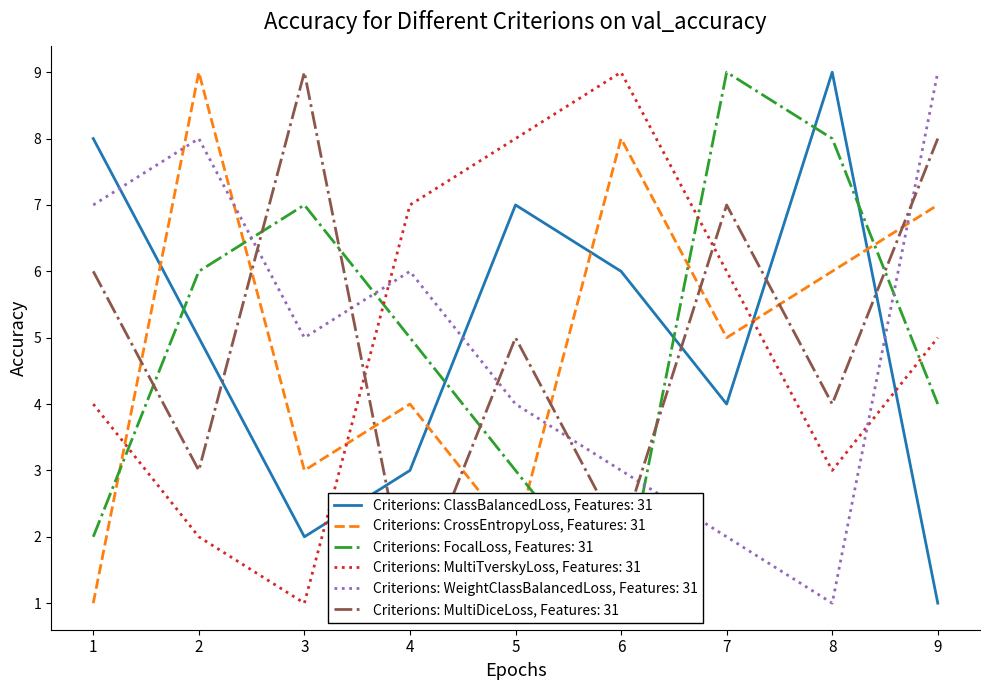

True or false: col_6 has more than 2 interior local peaks.

True